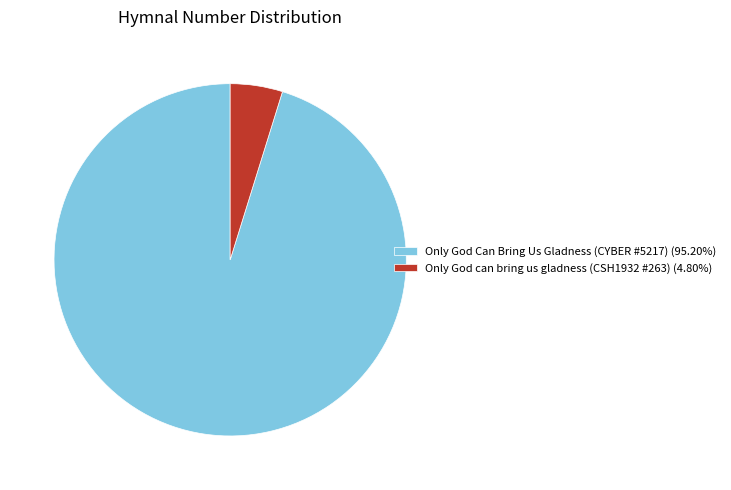

Is the sum of Only God Can Bring Us Gladness (CYBER #5217) (95.20%) and Only God can bring us gladness (CSH1932 #263) (4.80%) greater than half?

Yes